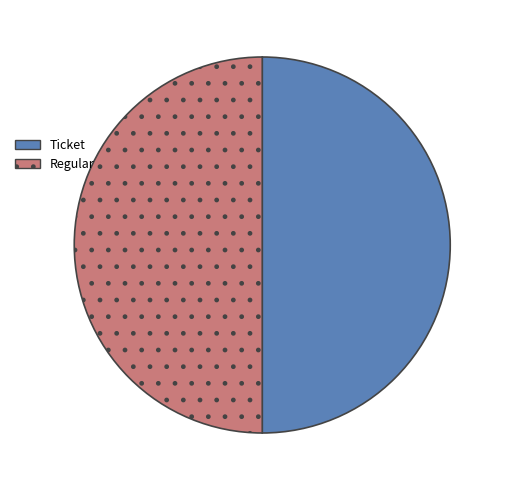

Count the number of slices in the pie.

2